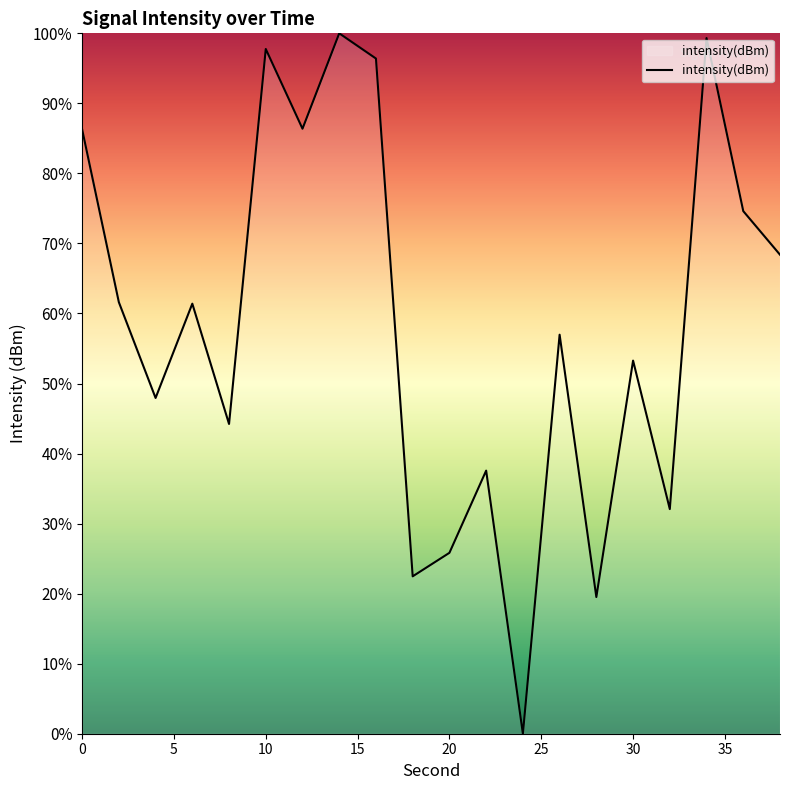

What is the greatest value displayed?

100.0